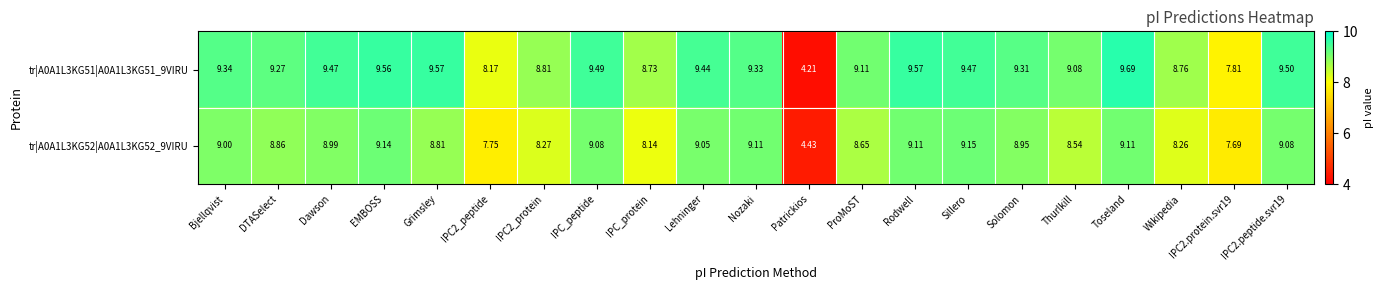

Which label corresponds to the largest value in the chart?

Toseland